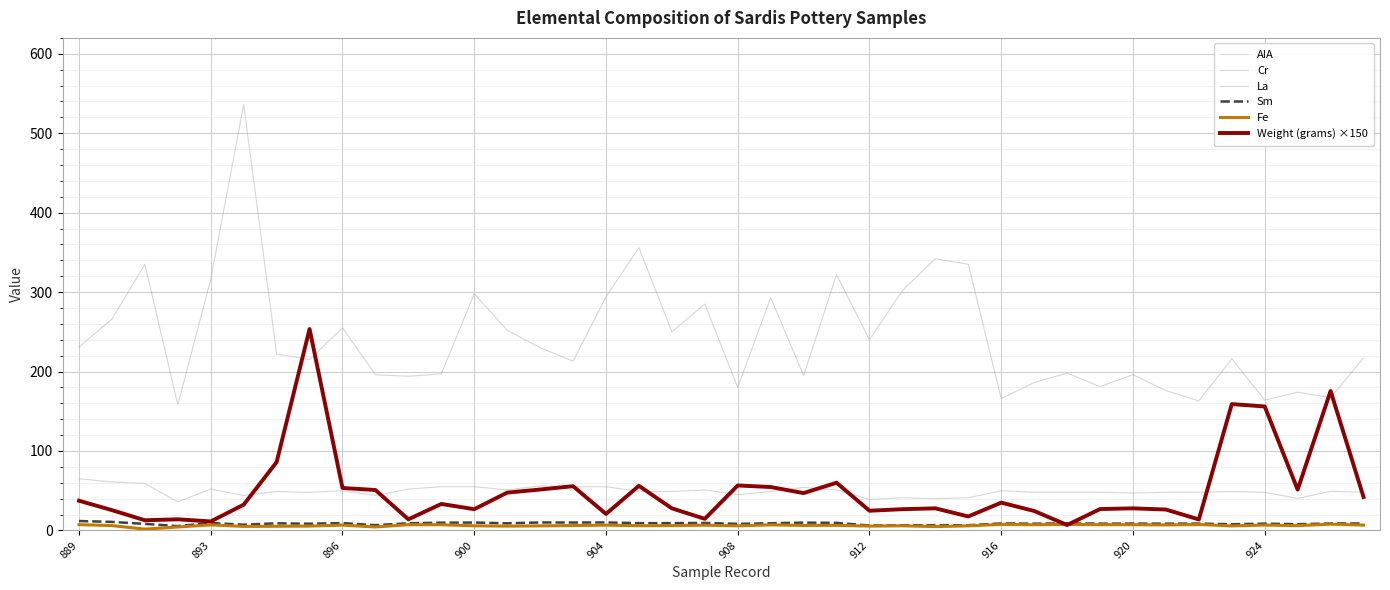

Where does the AIA series first go above 908?

21